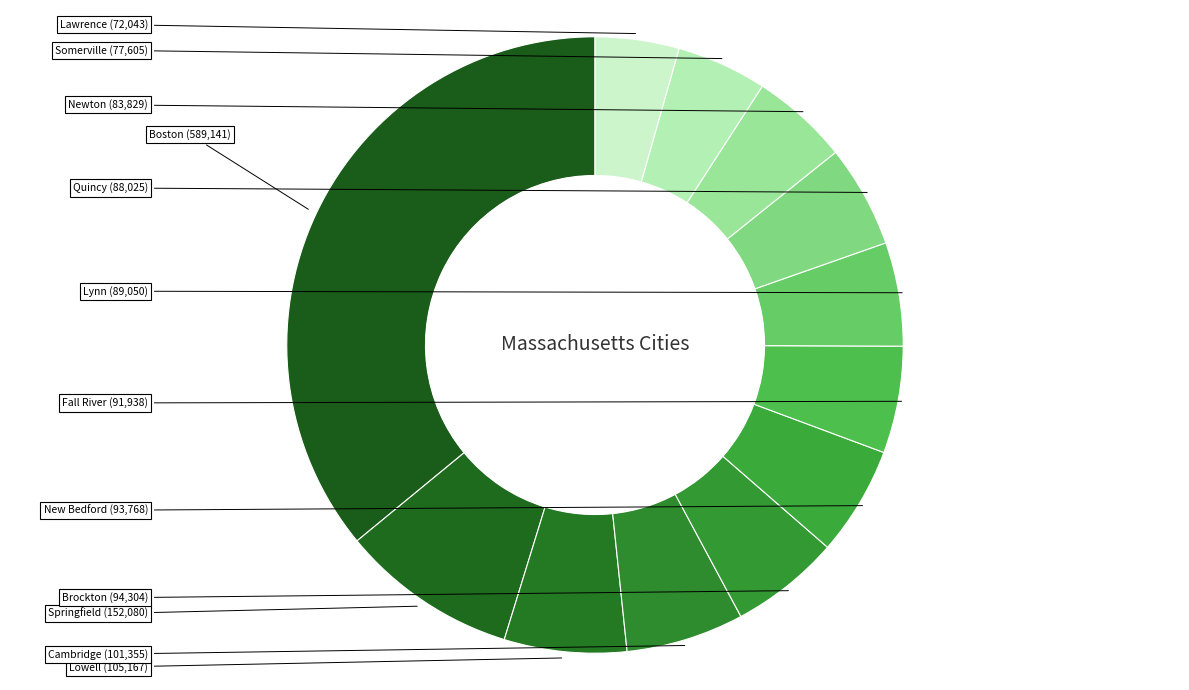

Which slice is the smallest?

Lawrence city